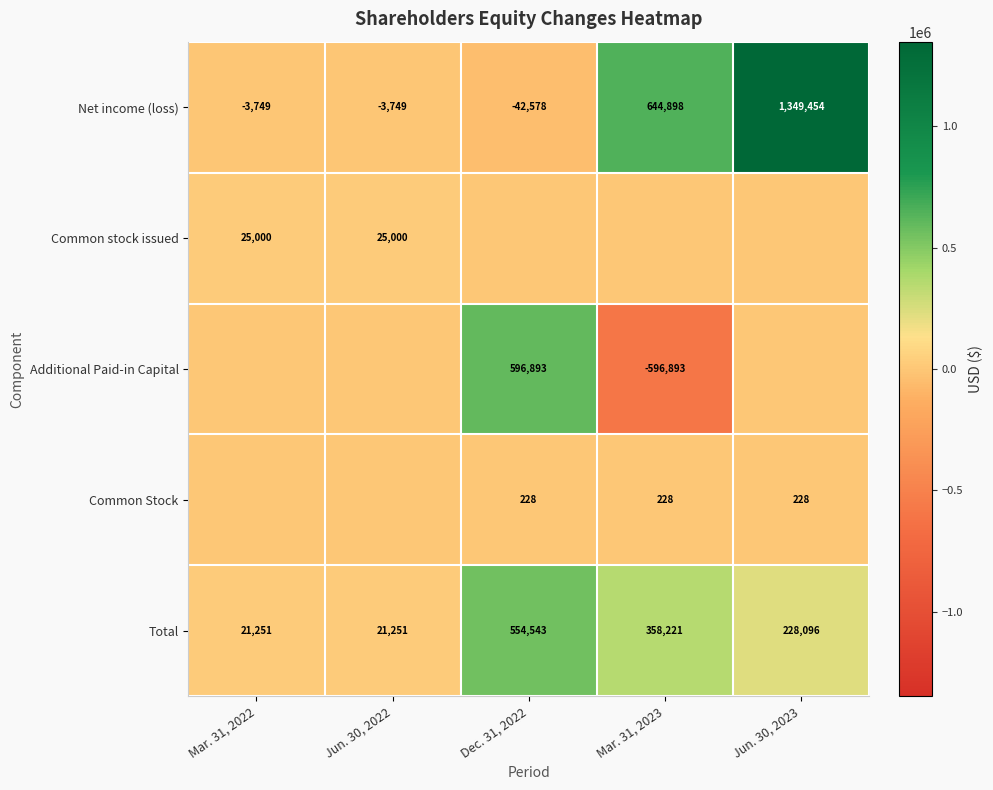

At which label is Net income (loss) closest to 653438?

Mar. 31, 2023